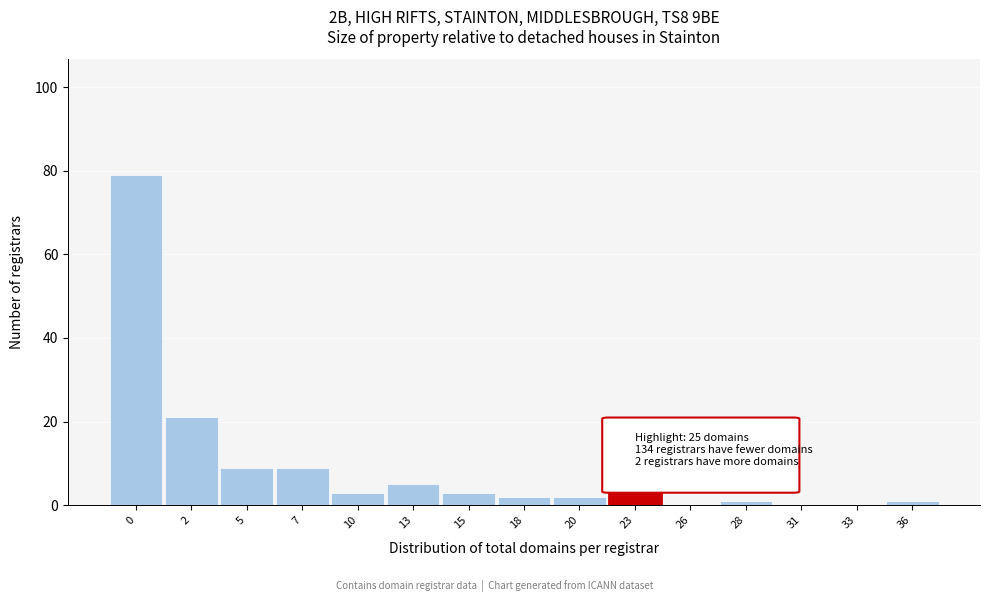

Reading left to right, extract all data points from this chart.

0=79	2=21	5=9	7=9	10=3	13=5	15=3	18=2	20=2	23=3	26=0	28=1	31=0	33=0	36=1